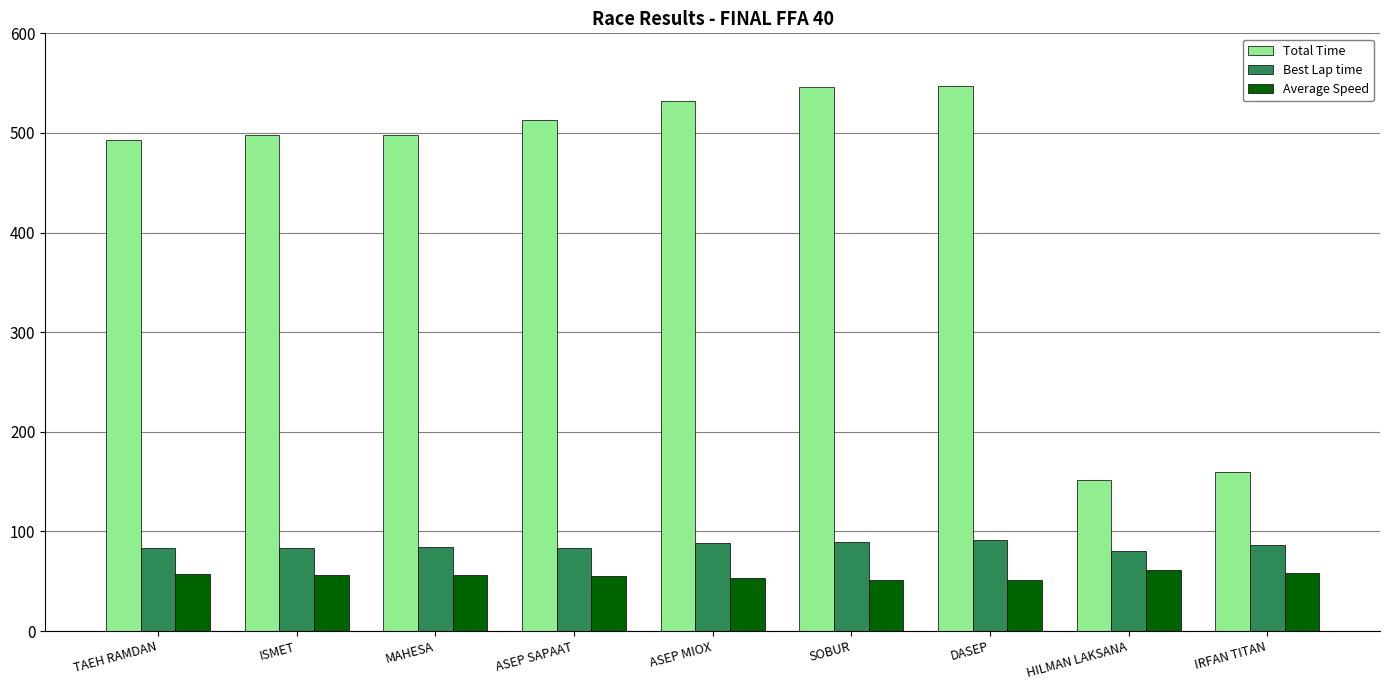

Which series has the largest total across all categories?

Total Time